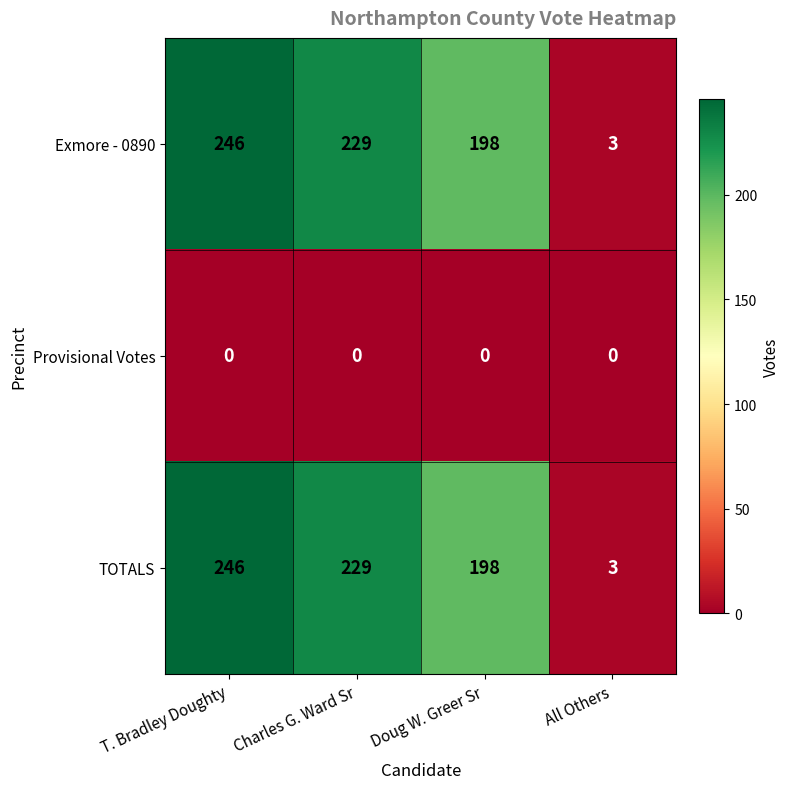

How many series are shown in this chart?

3